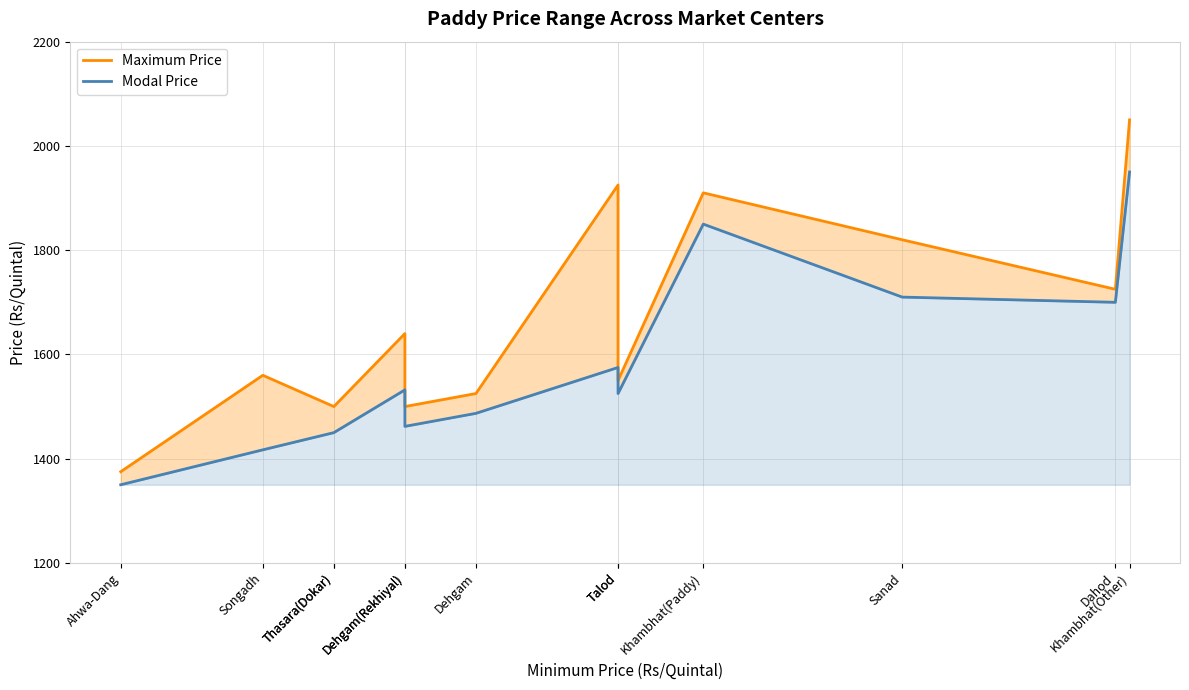

List the labels in order of Maximum Price value, smallest first.

Ahwa-Dang, Thasara(Dokar), Thasara(Dokar), Dehgam(Rekhiyal), Dehgam, Talod, Songadh, Dehgam(Rekhiyal), Dahod, Sanad, Khambhat(Paddy), Talod, Khambhat(Other)